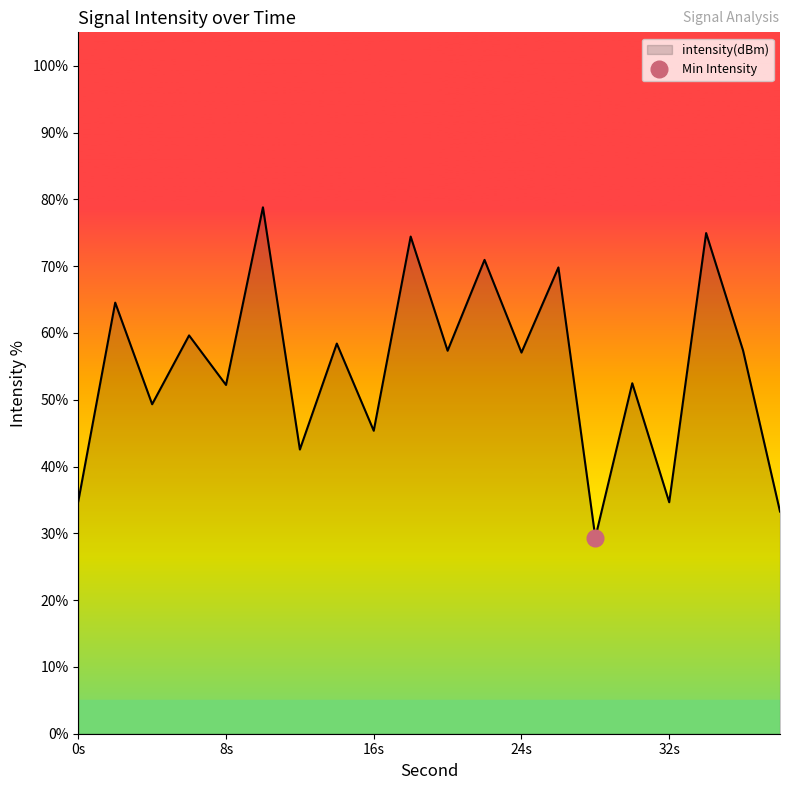

The value at 20 is 15.2. True or false?

False